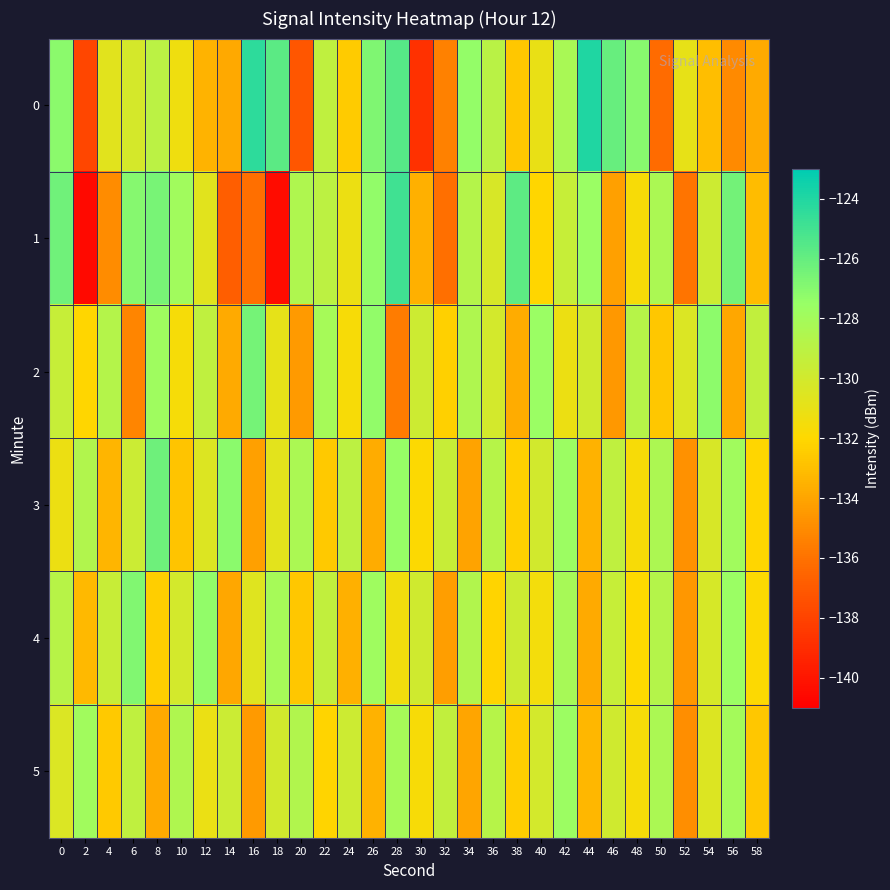

What is the maximum value shown in the chart?

-124.0